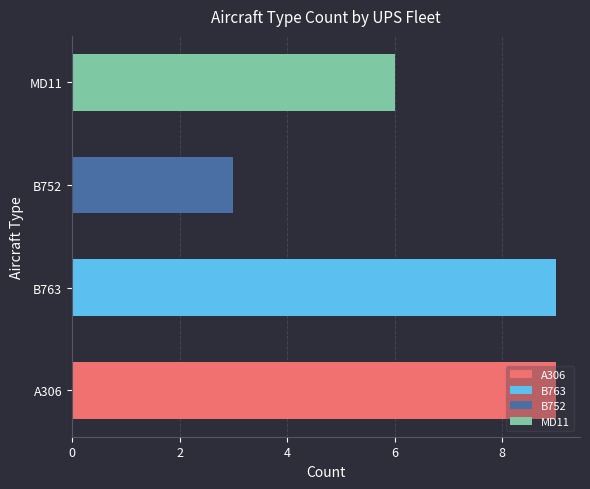

The chart shows a value of 6 at MD11. True or false?

True